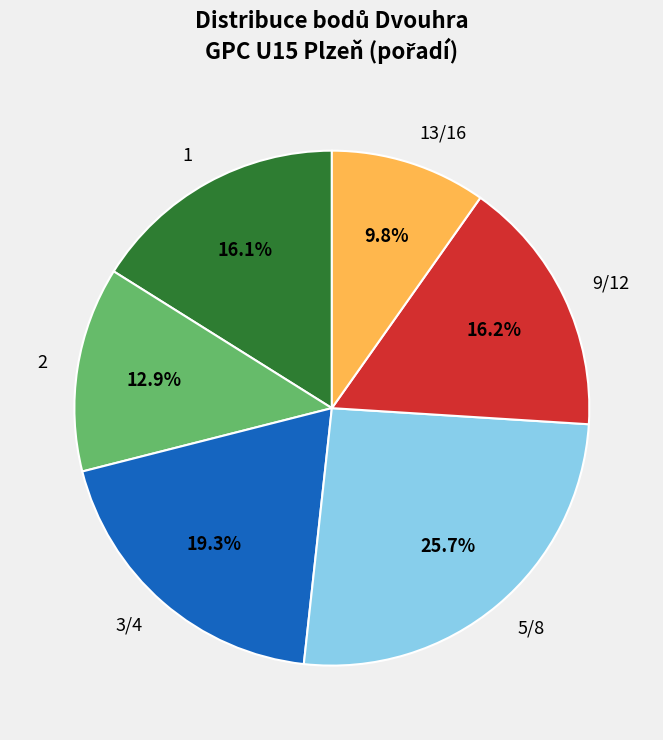

Which slice is the largest?

5/8